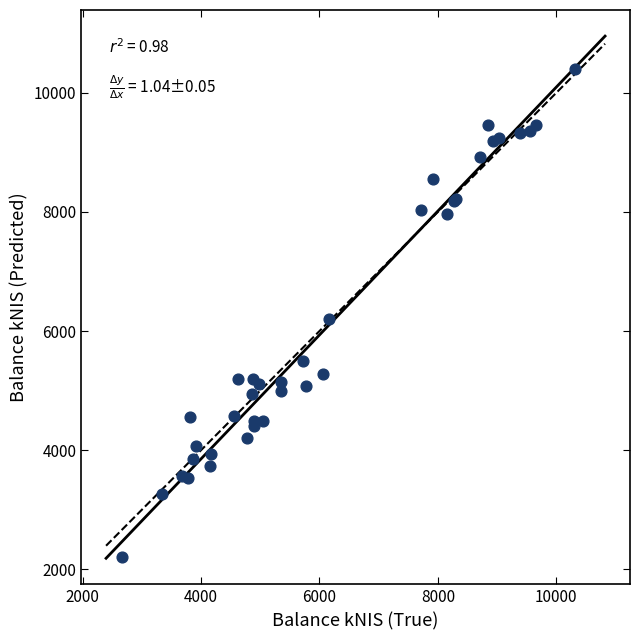

What Y value in the scatter plot is closest to 6302?

6203.9